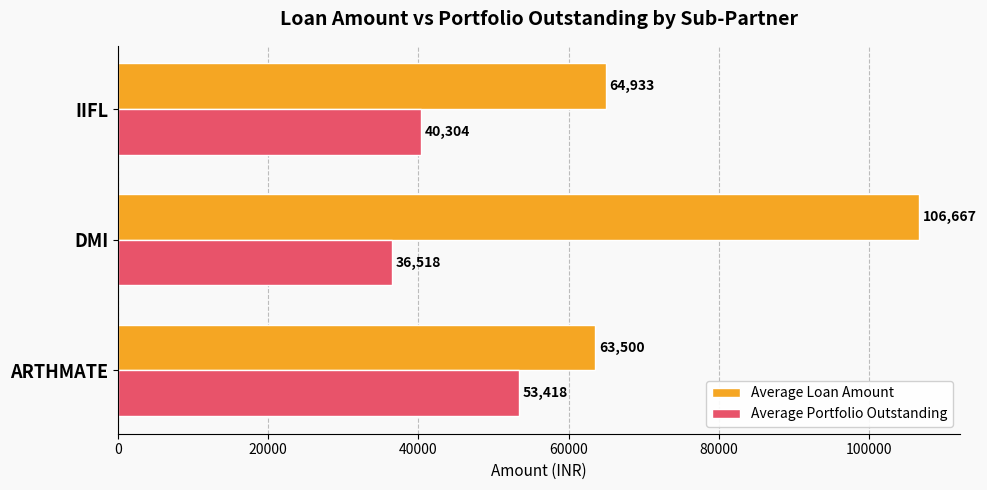

How many categories are shown in the chart?

3